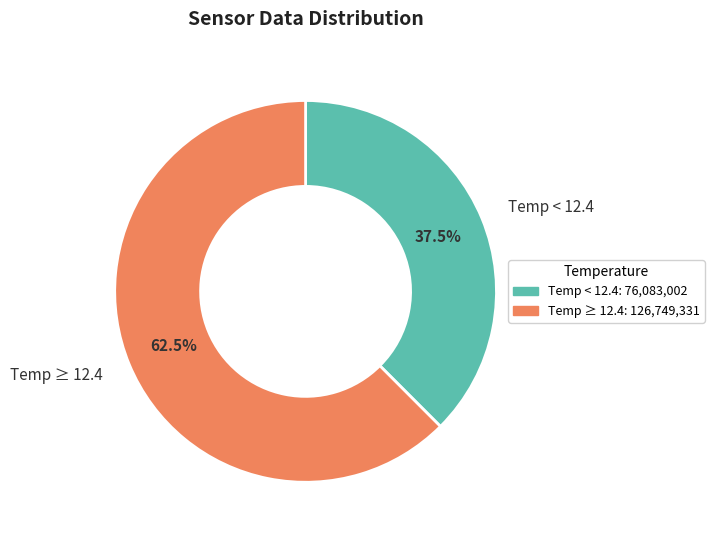

Rank the categories by value from highest to lowest.

Temp ≥ 12.4, Temp < 12.4